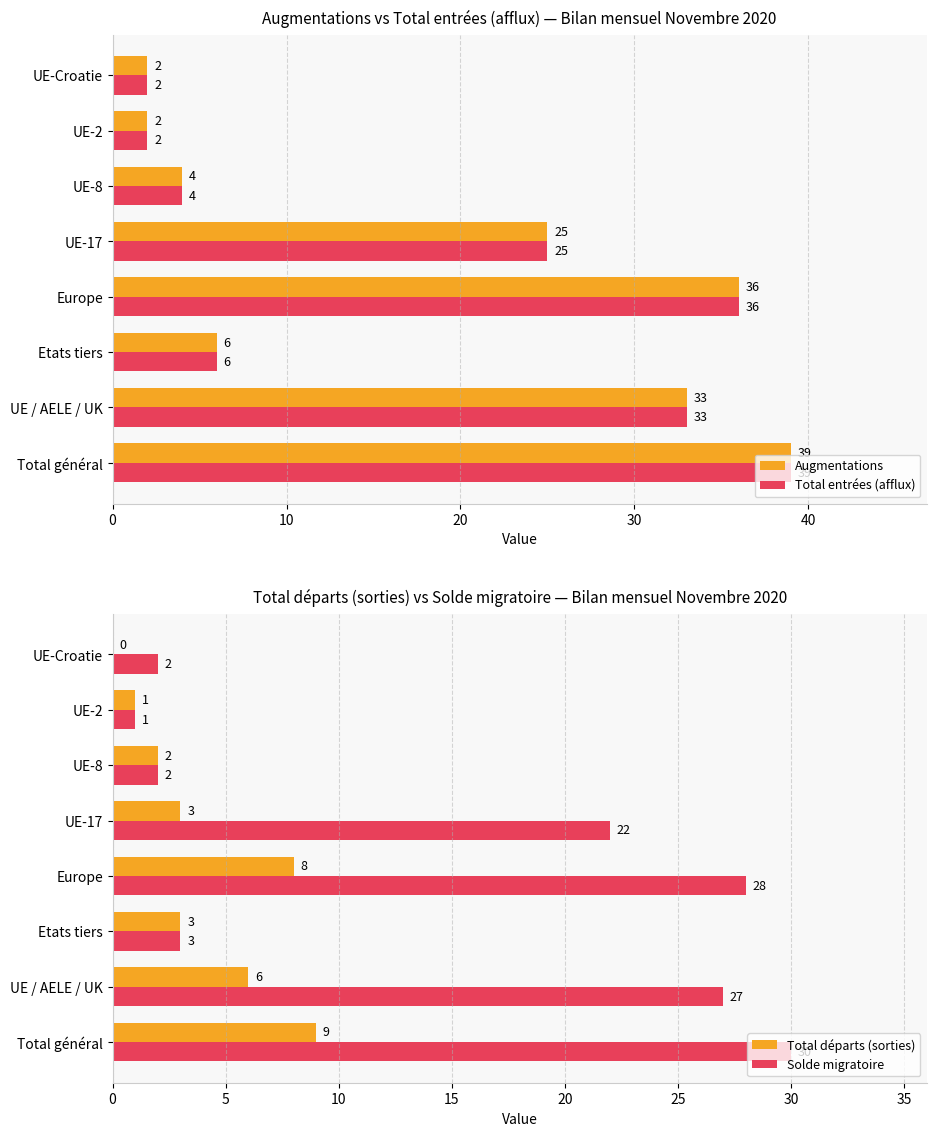

What is the sum of all Solde migratoire values?

115